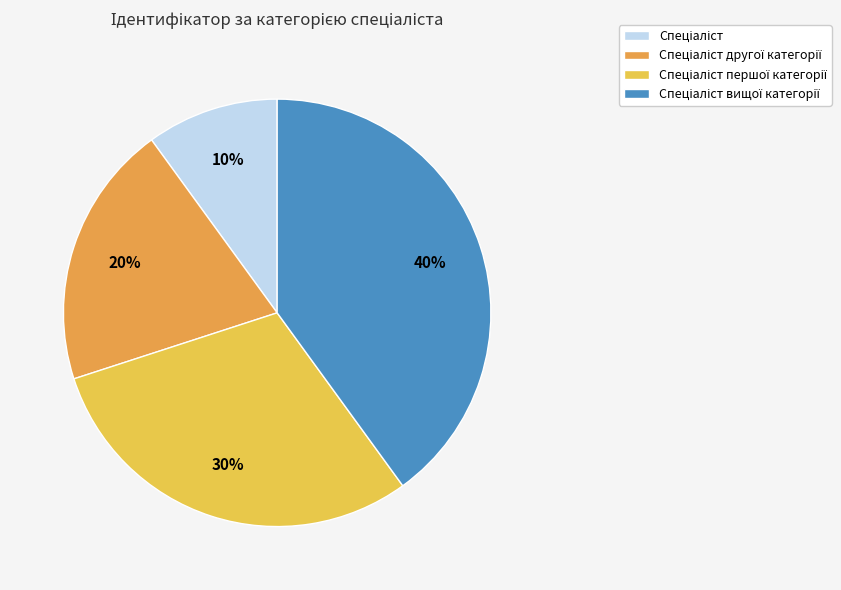

Does any single category account for the majority?

No